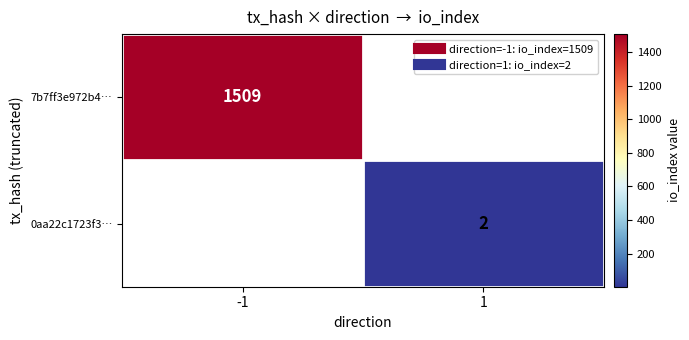

What is the highest value of the 7b7ff3e972b4… series?

1509.0